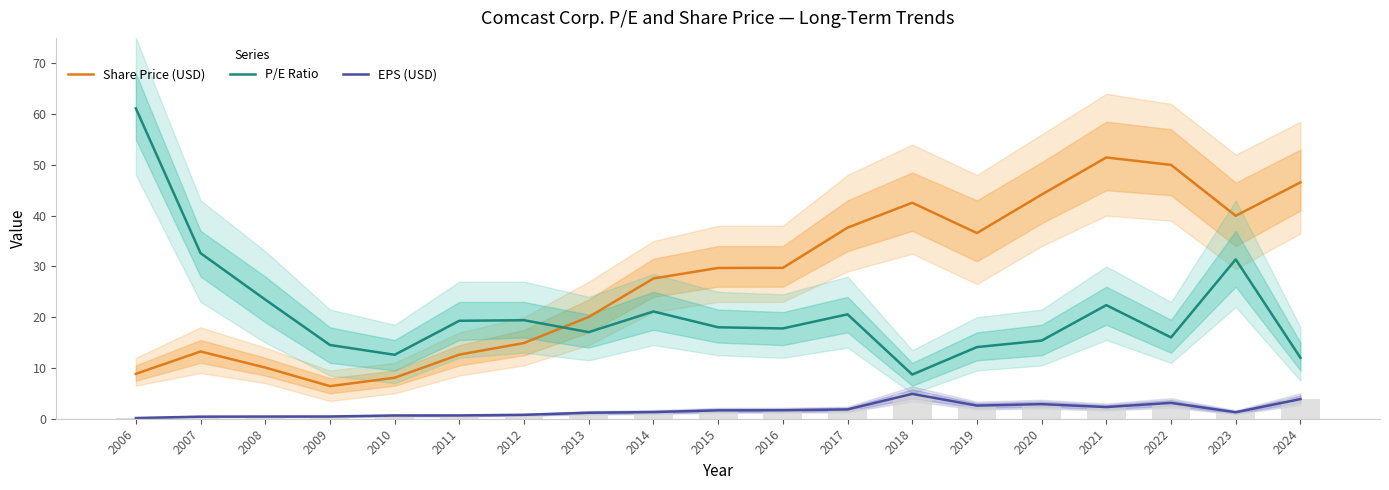

Are the bars horizontal?

No